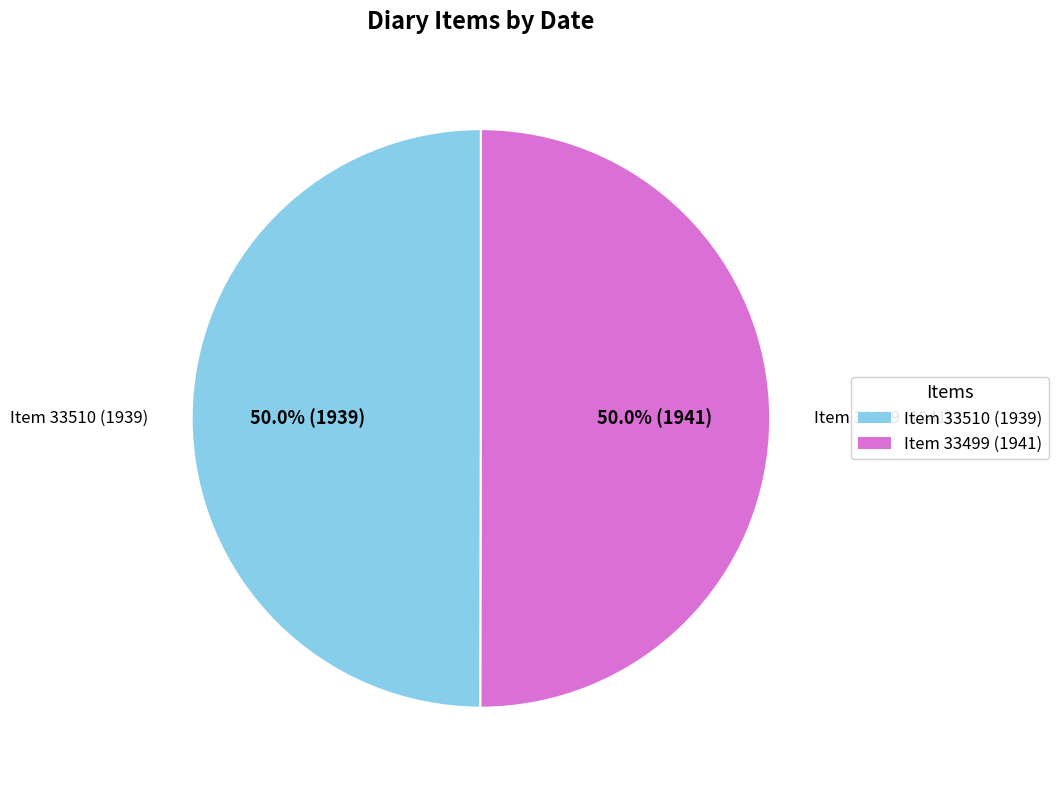

Approximately how many times larger is the value at Item 33510 (1939) compared to Item 33499 (1941)?

1.0